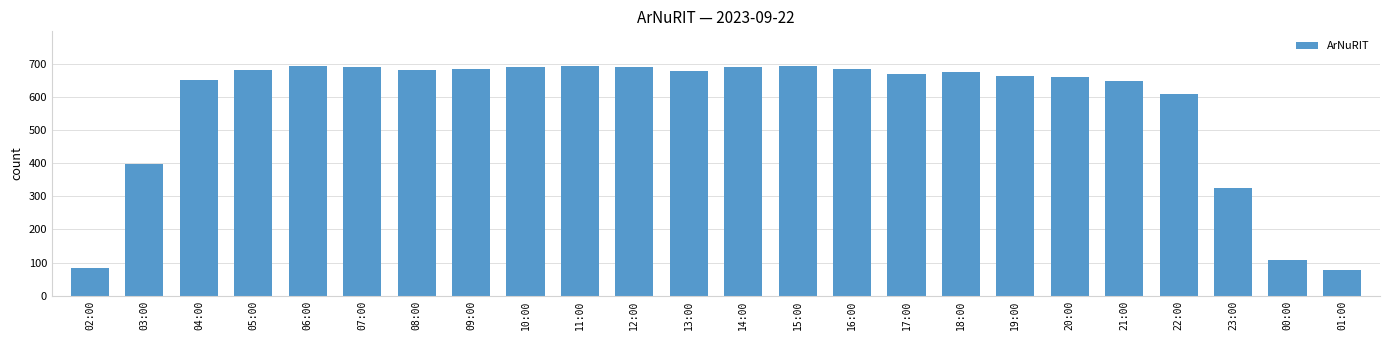

True or false: the data shows 965 at 04:00.

False